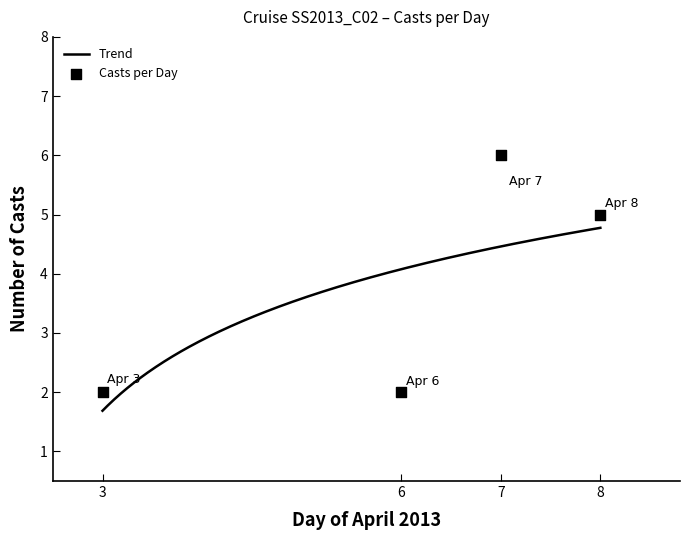

What is the minimum value for Trend?

1.7